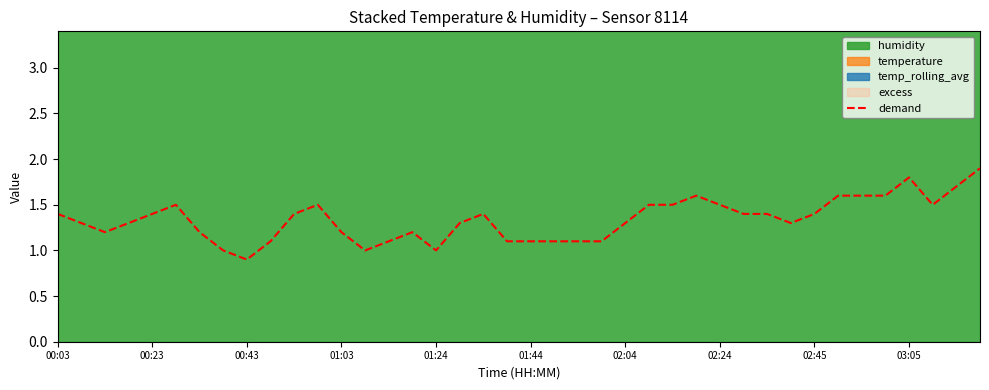

The demand series shows 1.4 at 02:45. True or false?

True